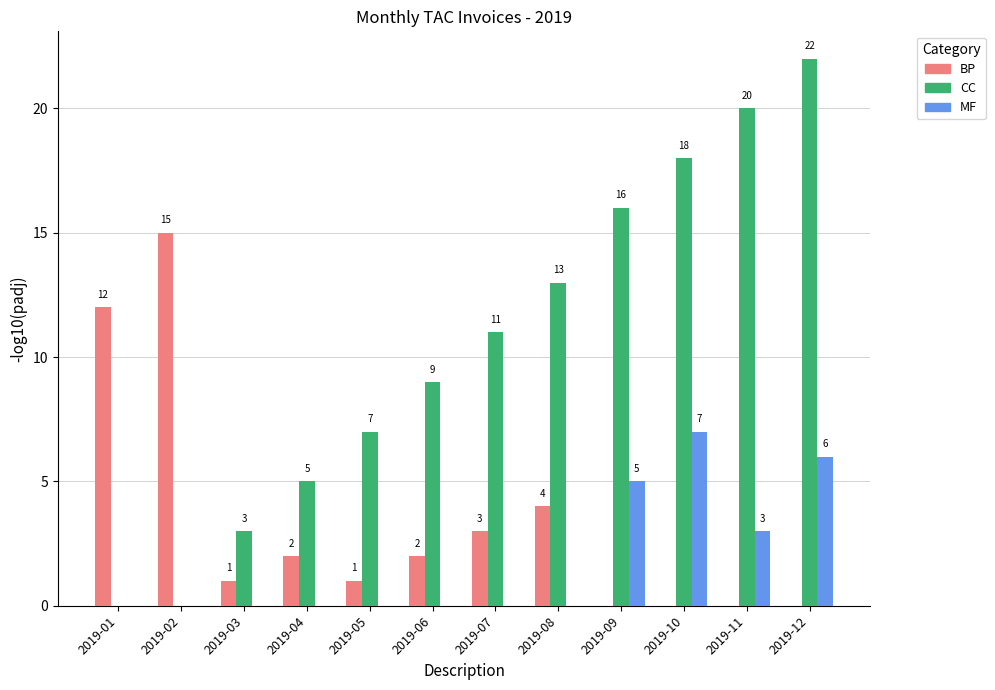

Reading right to left, extract all data points from this chart.

BP: 0	0	0	0	4	3	2	1	2	1	15	12
CC: 22	20	18	16	13	11	9	7	5	3	0	0
MF: 6	3	7	5	0	0	0	0	0	0	0	0